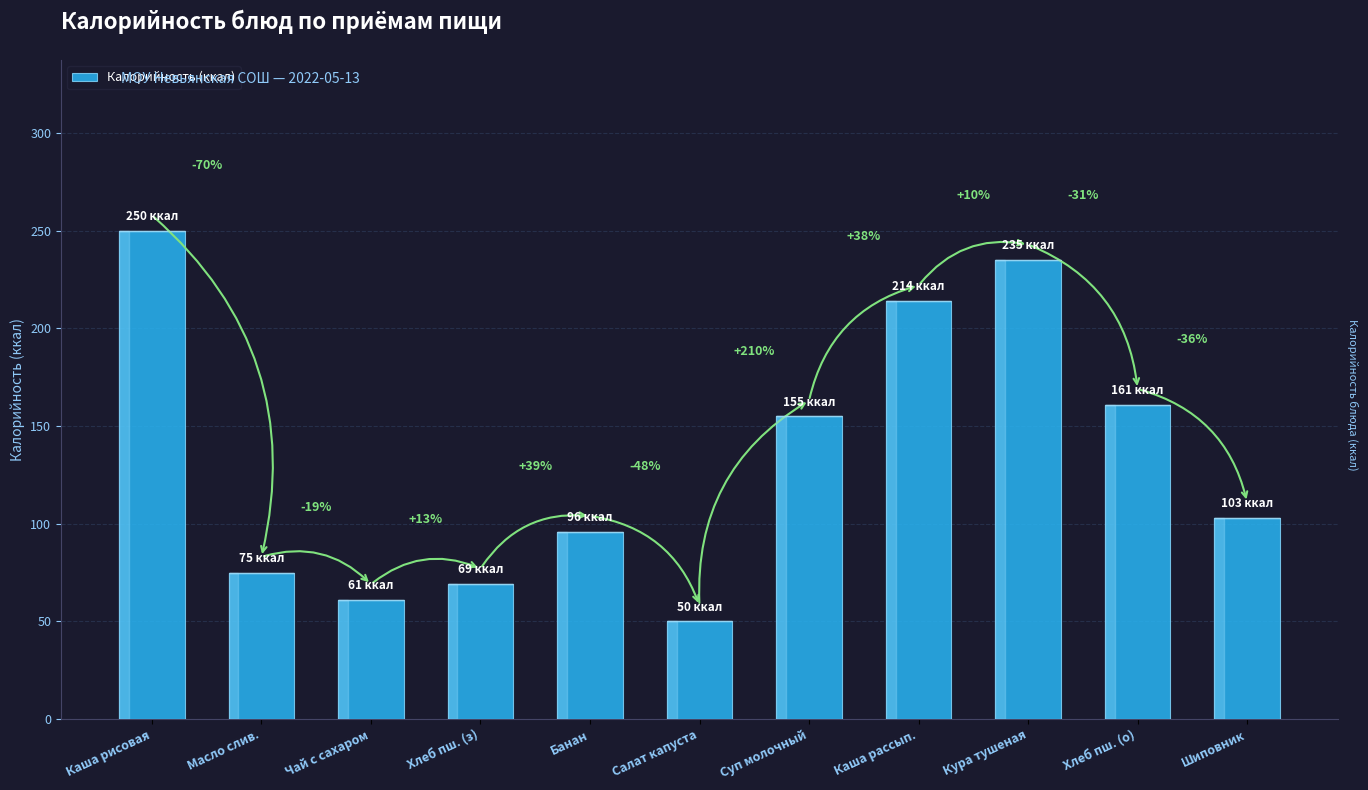

Which category has the highest value across all series?

Каша рисовая